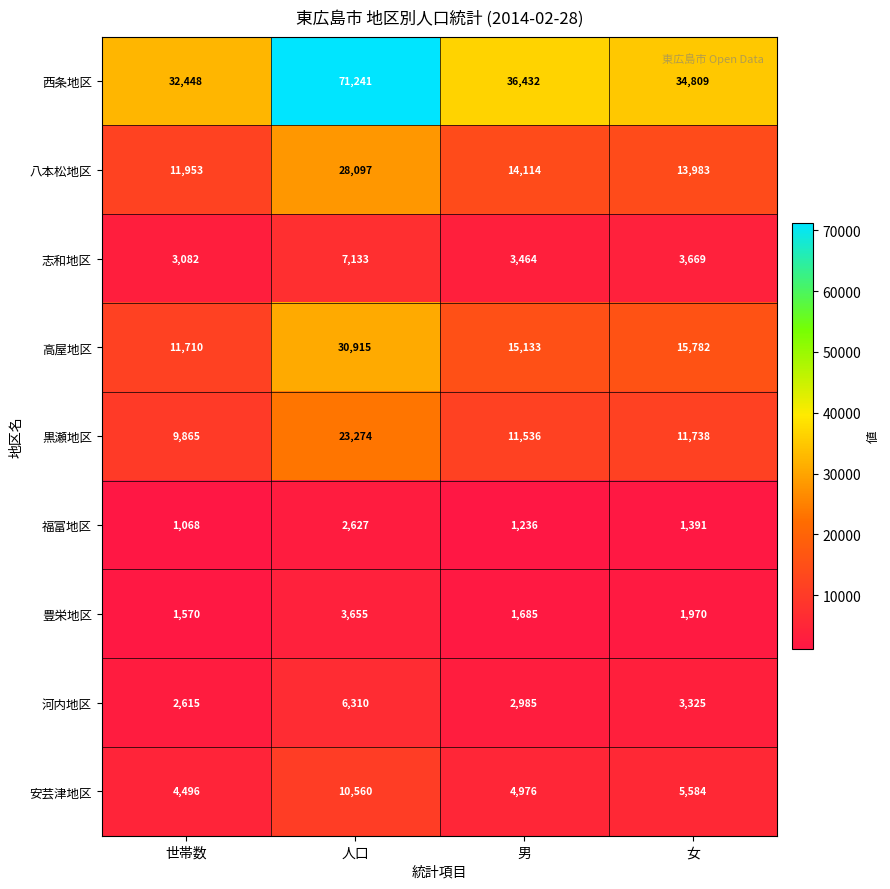

What is the difference between the second highest and minimum values in the 志和地区 series?

587